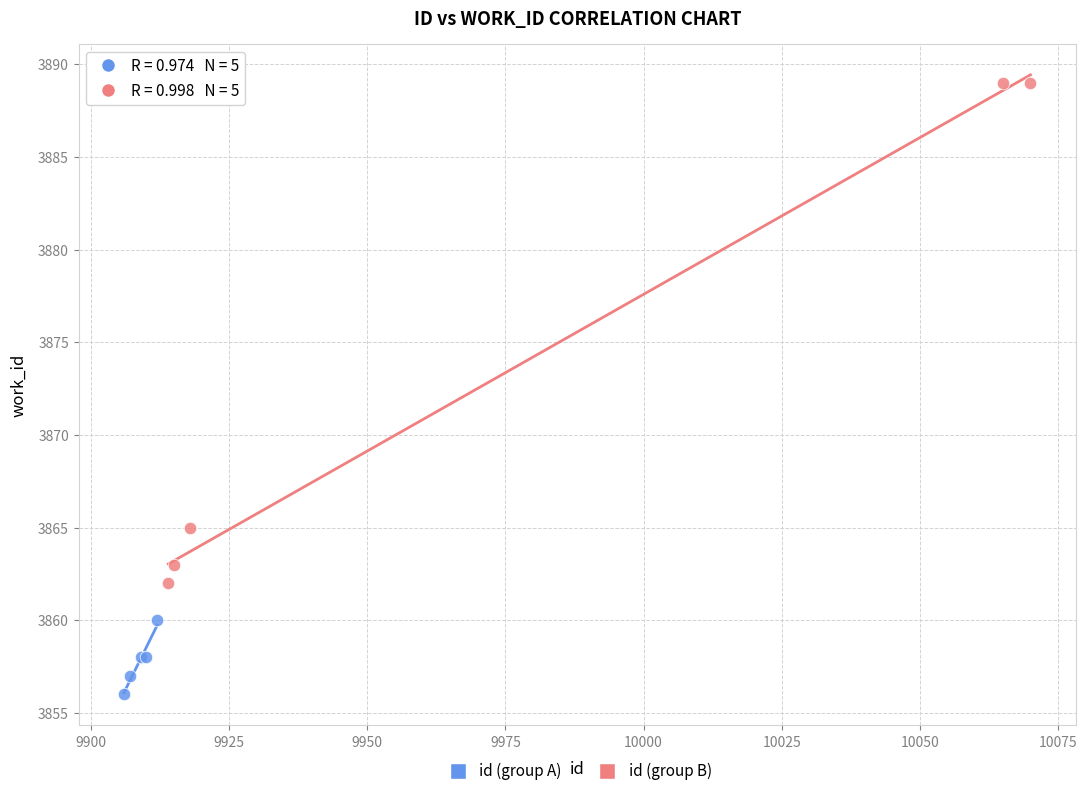

Which series contains the highest Y value?

id (group B)